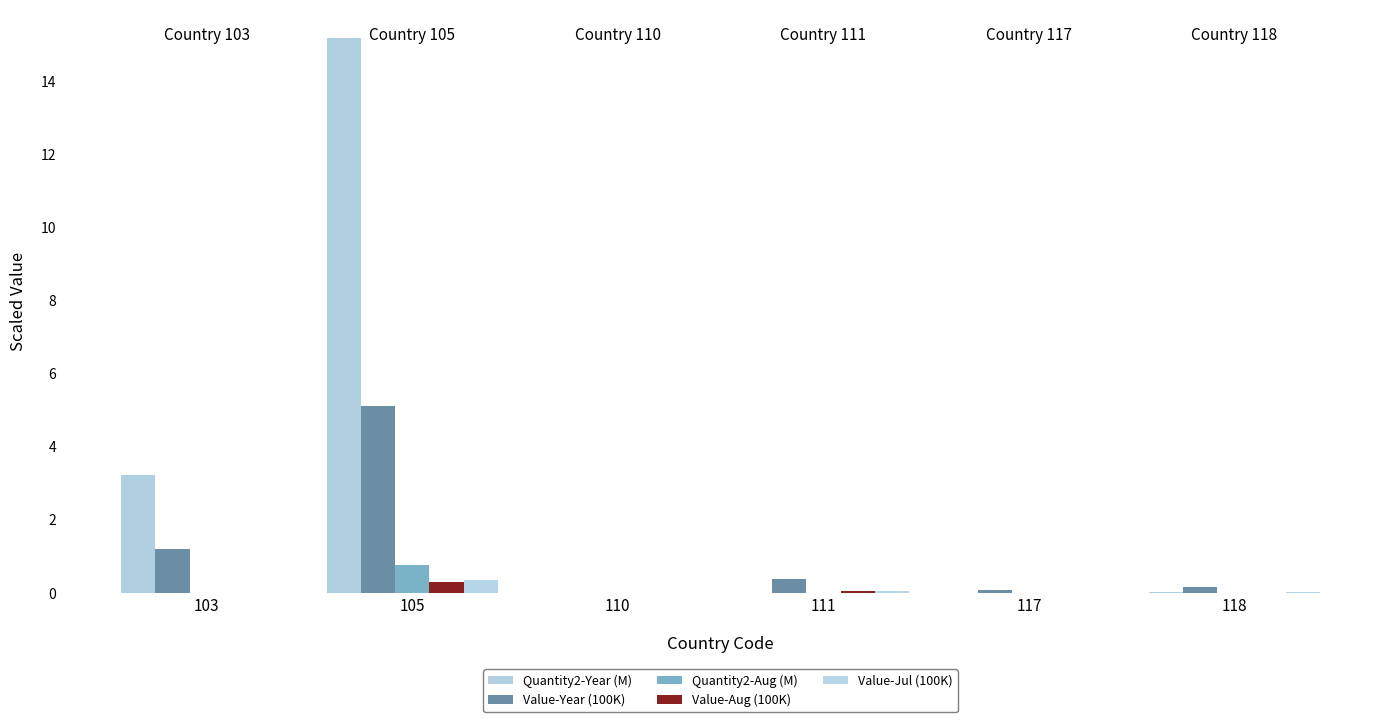

What is the total value across all series at 111?

0.5